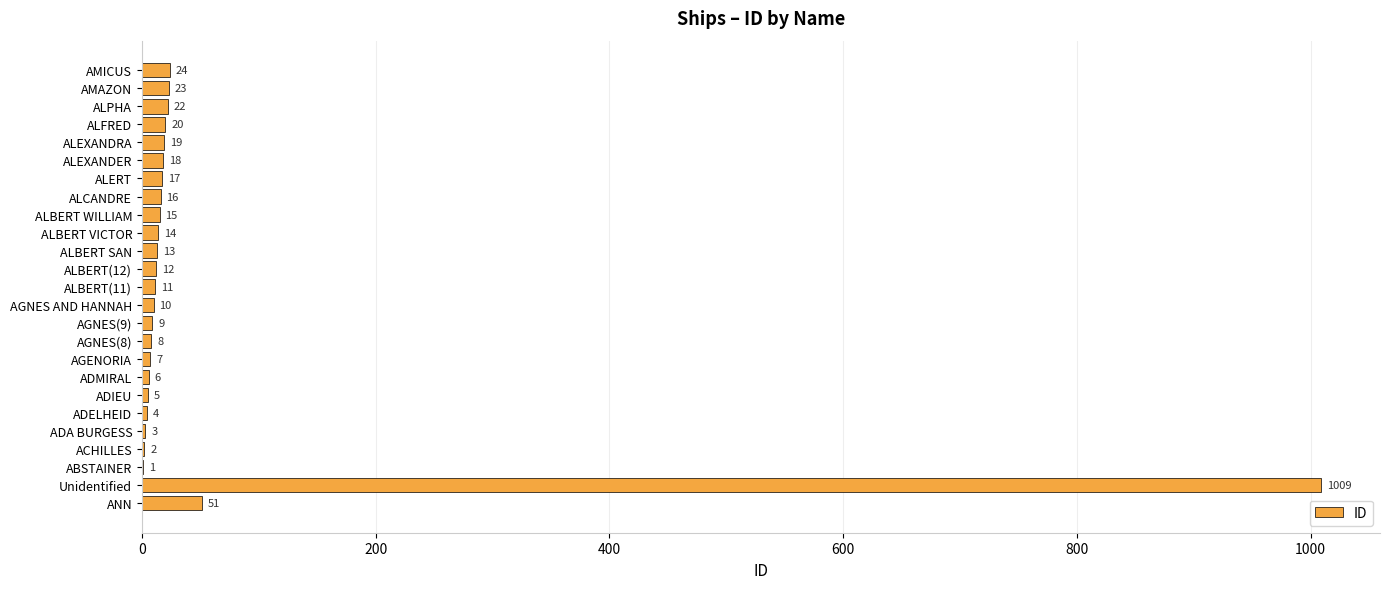

How many series are shown in this chart?

1